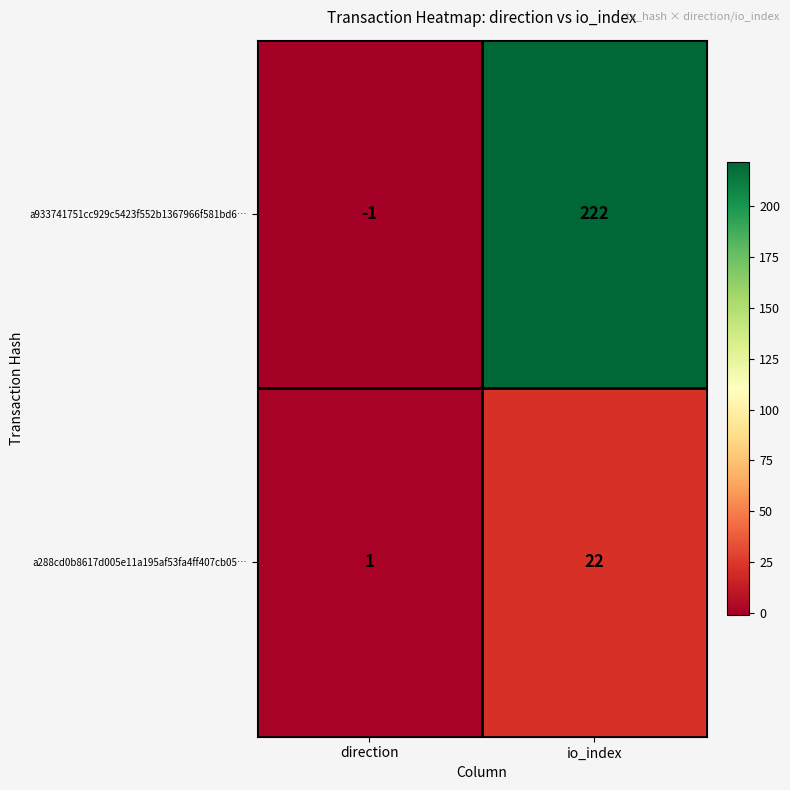

How many series are shown in this chart?

2